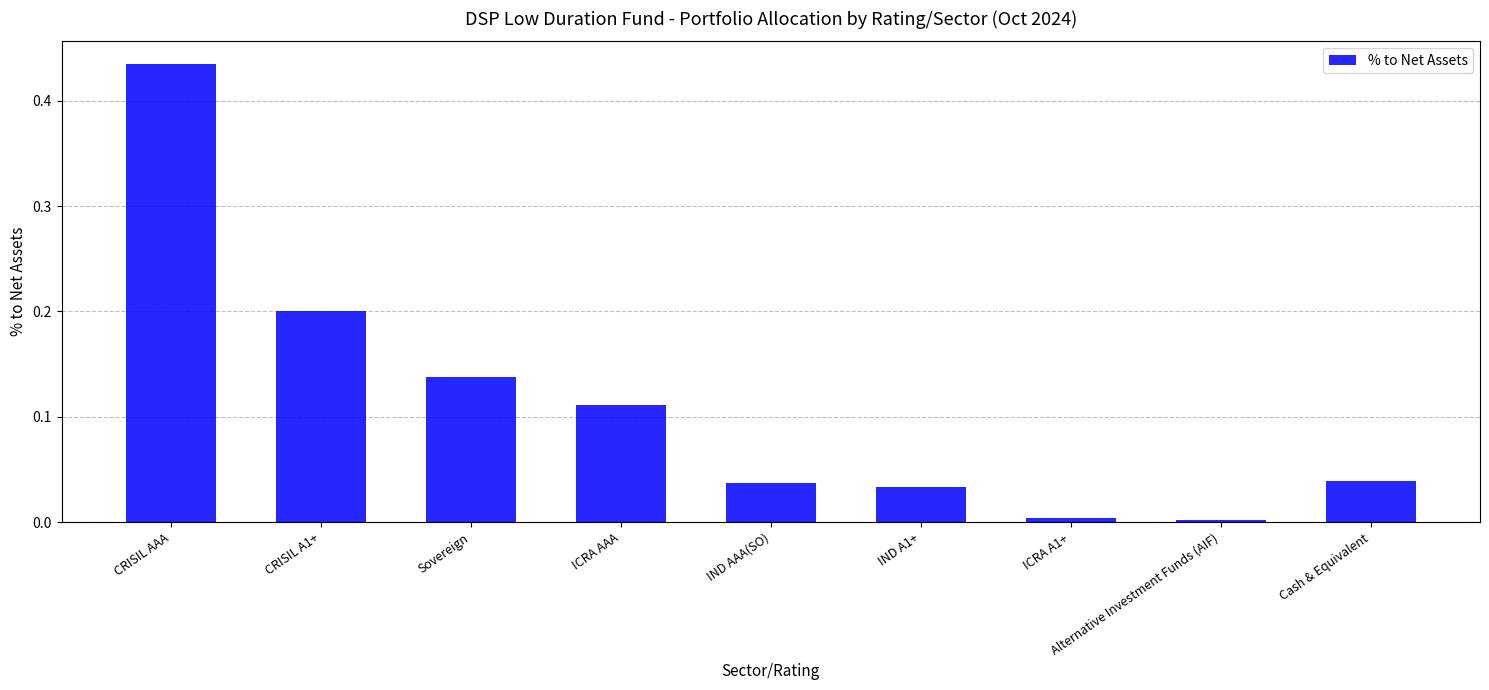

The chart shows a value of 0.0 at IND AAA(SO). True or false?

True